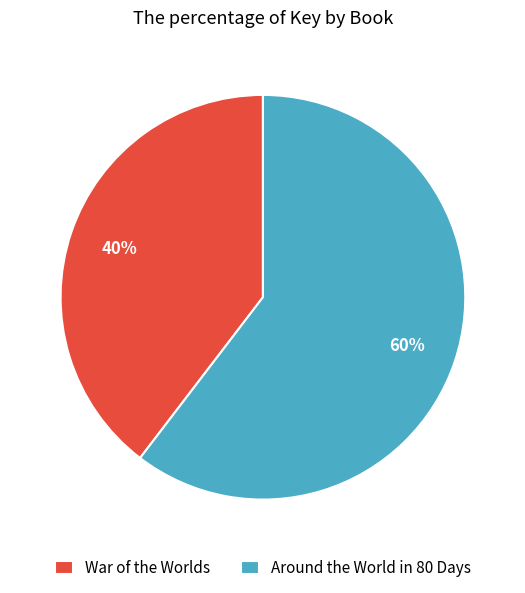

What percentage is the Around the World in 80 Days slice, to the nearest percent?

60%